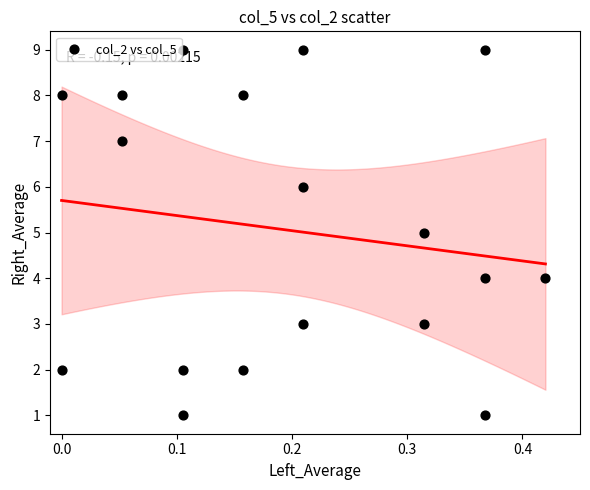

What is the range of Y values (max minus min)?

8